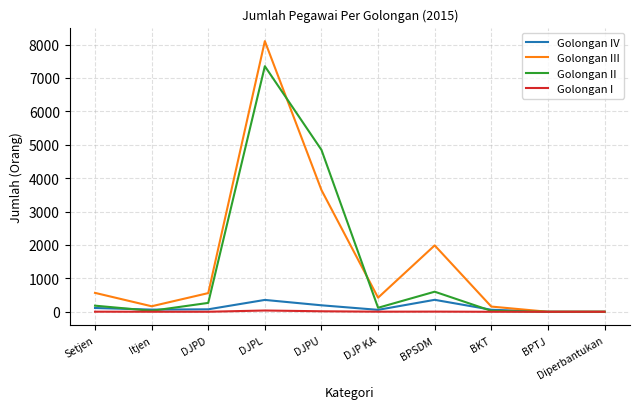

Where is Golongan III nearest to the value 4050?

DJPU